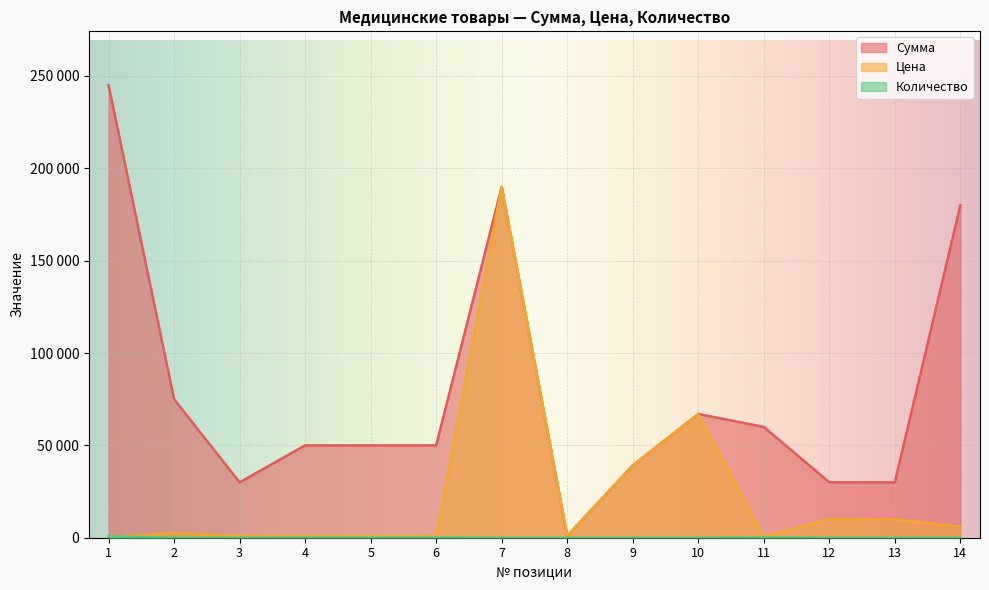

At which label is Цена closest to 95175?

10